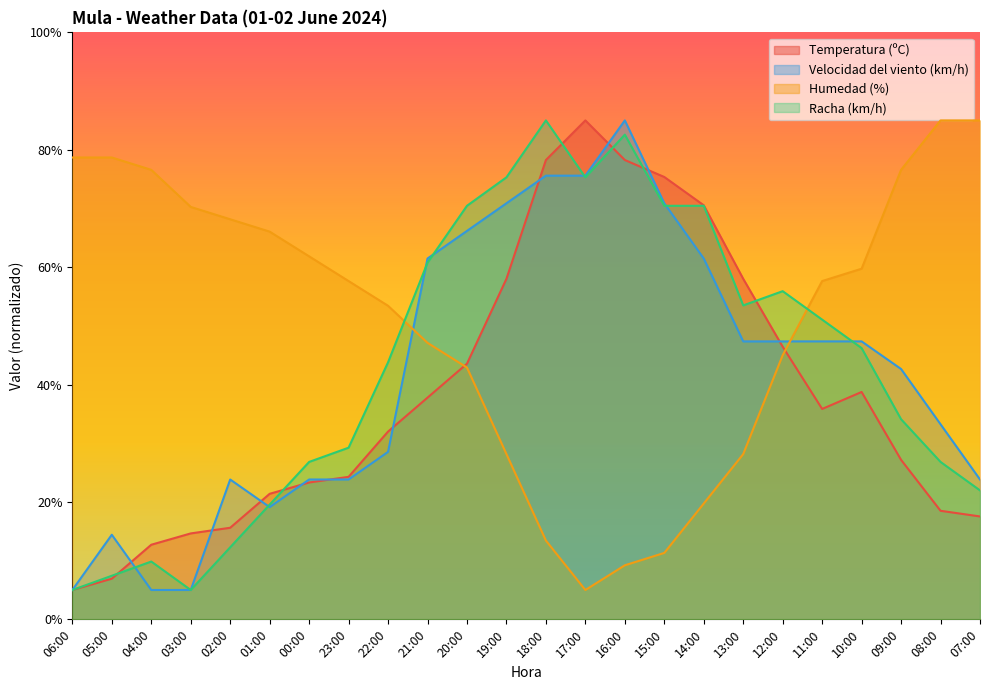

Rank the series at 00:00 from lowest to highest value.

Temperatura (ºC), Velocidad del viento (km/h), Racha (km/h), Humedad (%)